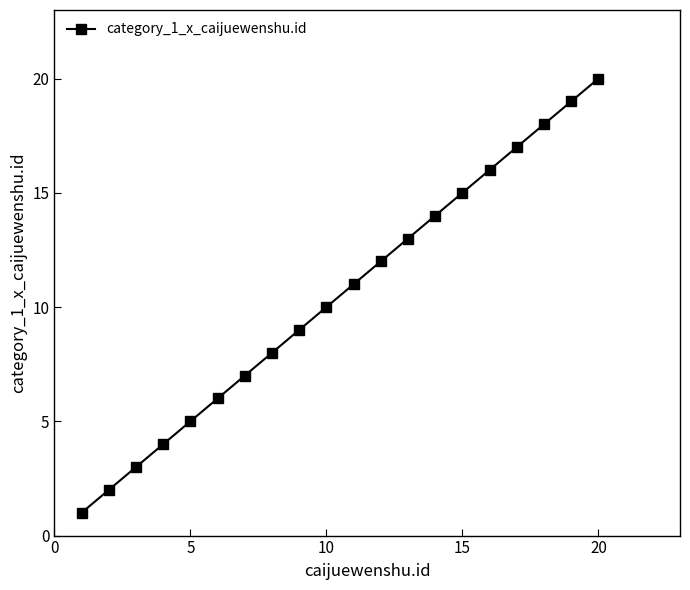

What is the difference between the maximum and minimum values?

19